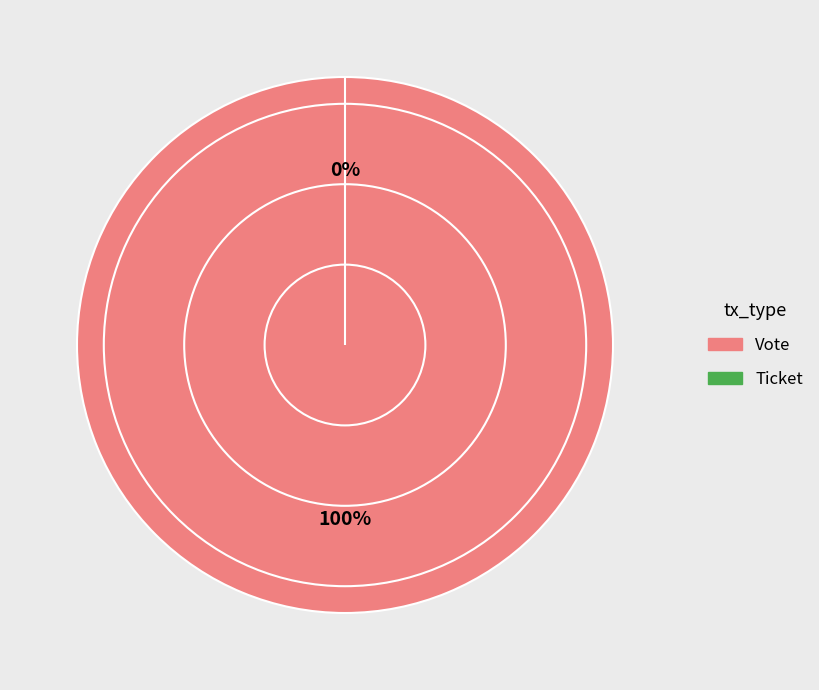

Which category accounts for the majority?

Vote